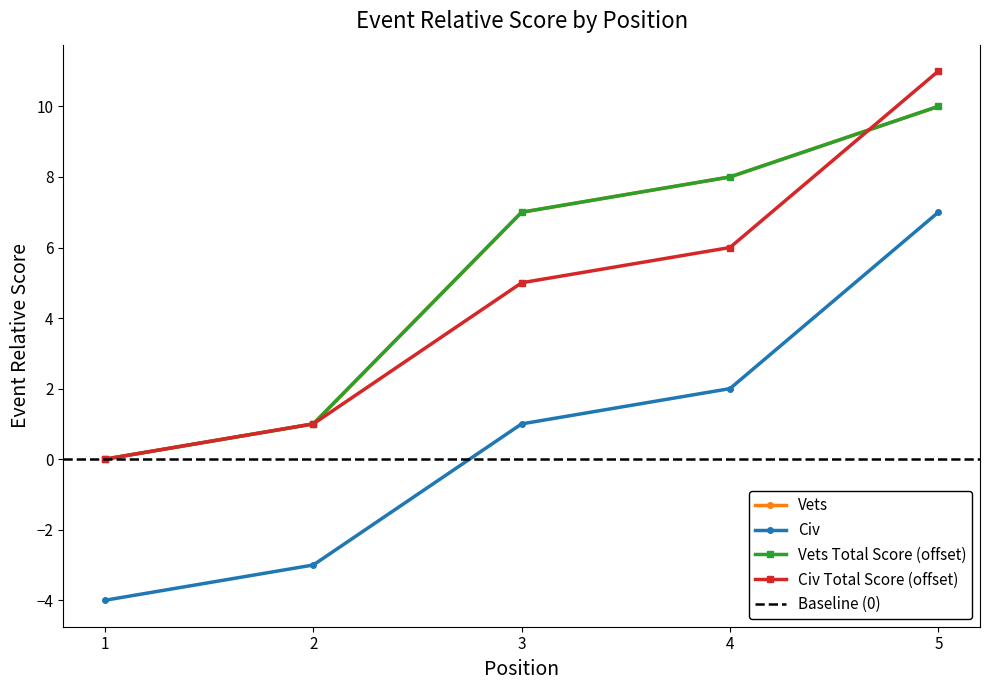

At how many categories does at least one series exceed 0?

4